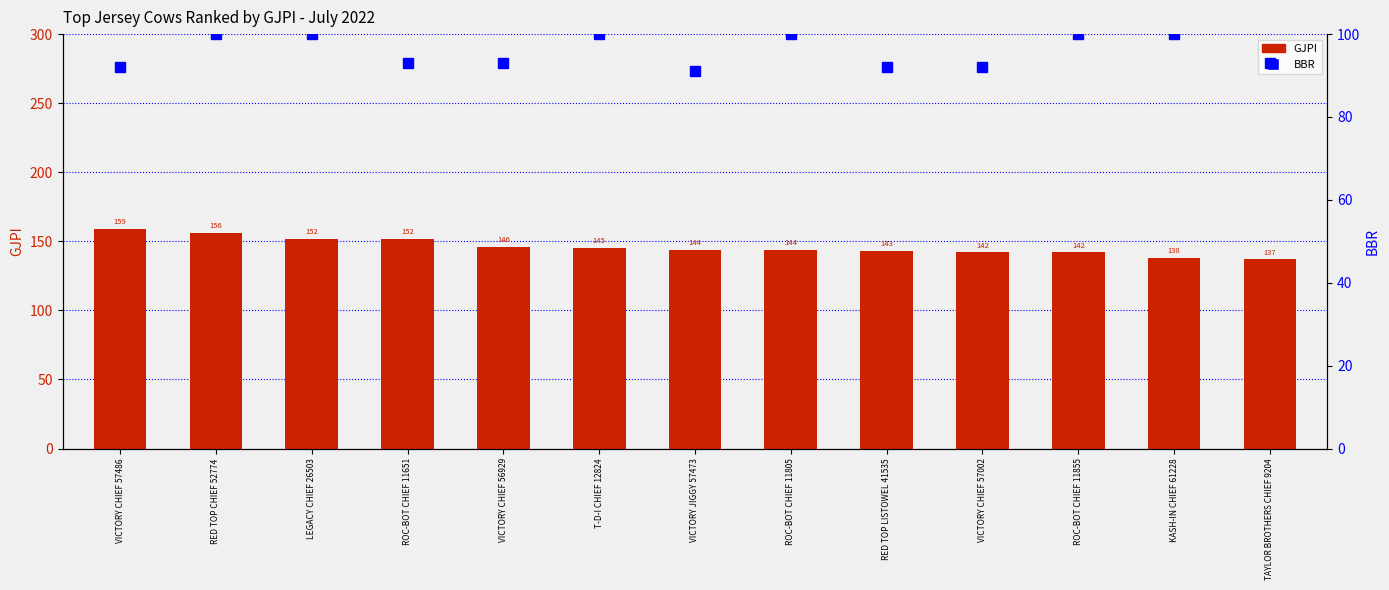

What is the difference between the BBR values at LEGACY CHIEF 26503 and TAYLOR BROTHERS CHIEF 9204?

7